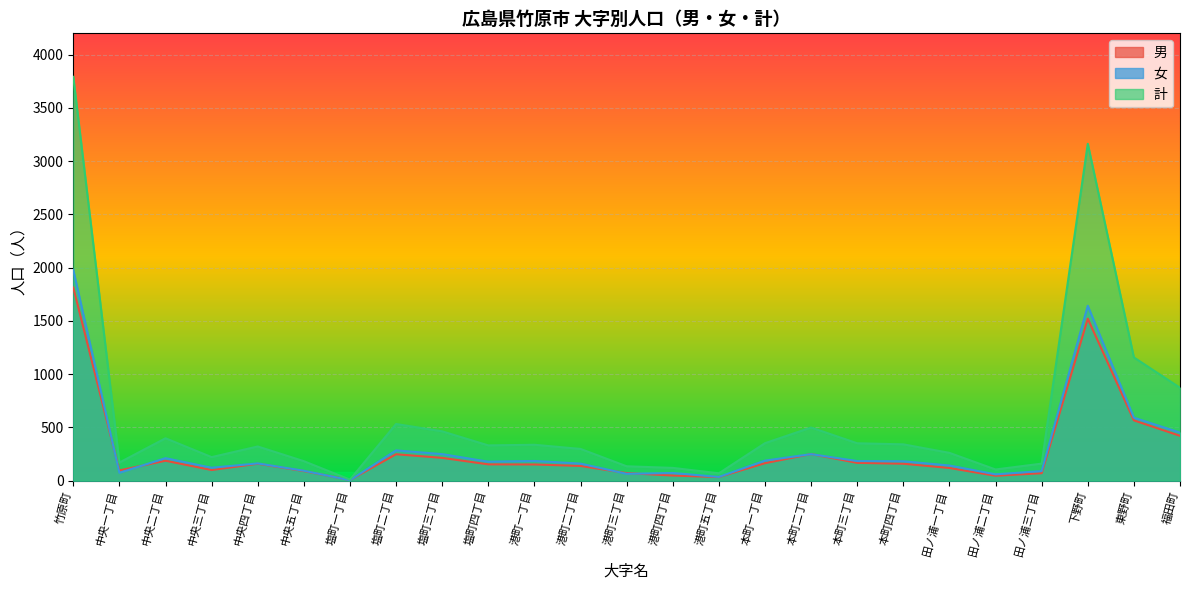

What is the difference between the 女 values at 田ノ浦二丁目 and 下野町?

1583